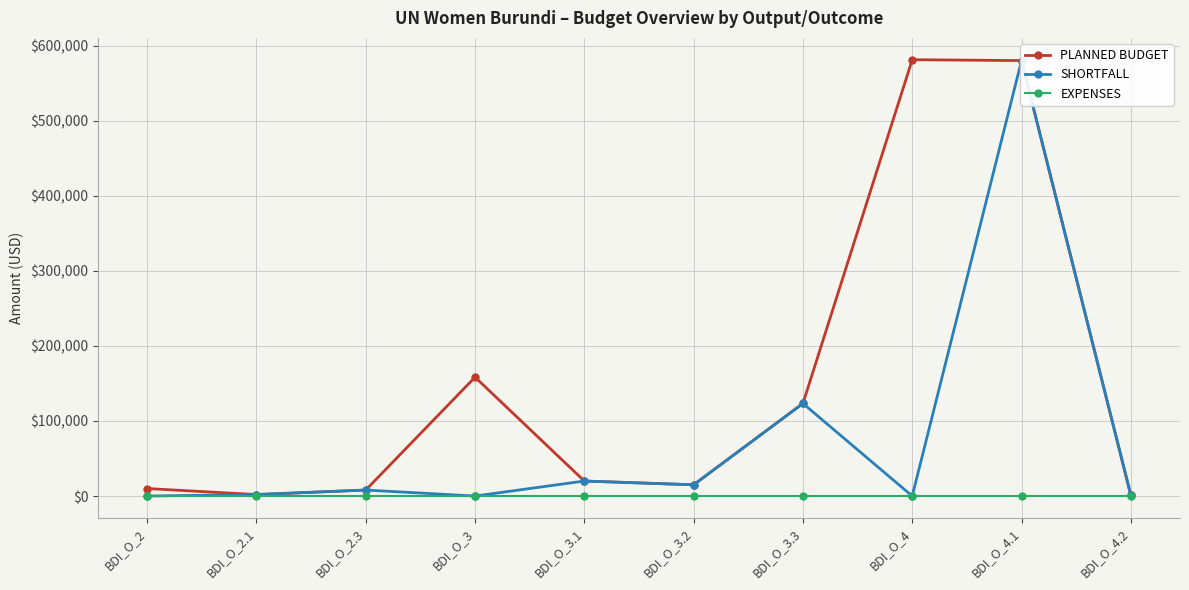

At how many categories does at least one series exceed 234001?

2